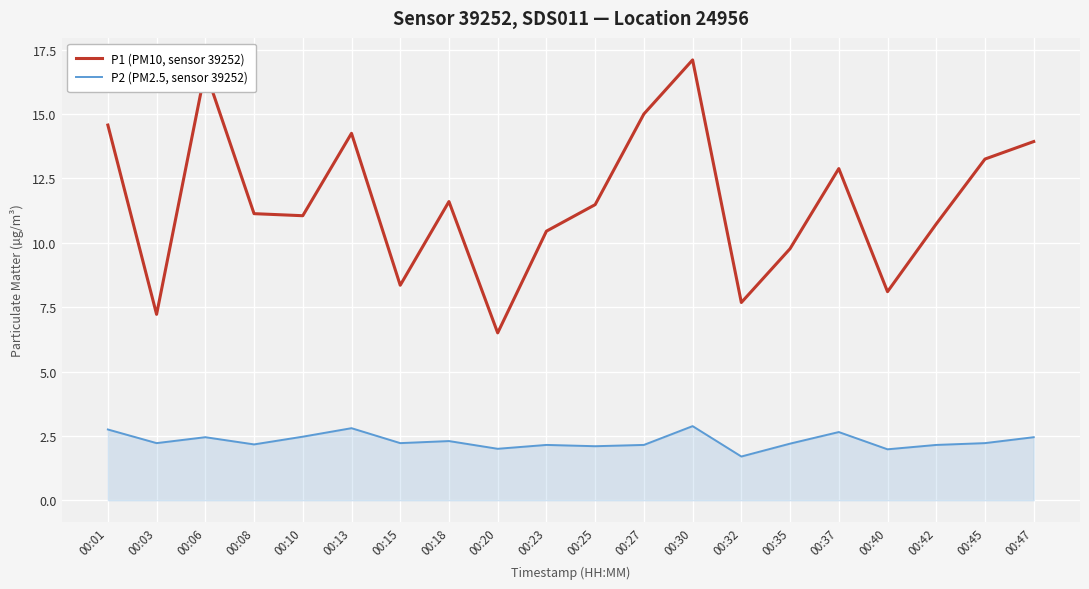

Is the value of P2 (PM2.5, sensor 39252) at 00:30 greater than the value of P1 (PM10, sensor 39252) at 00:03?

No